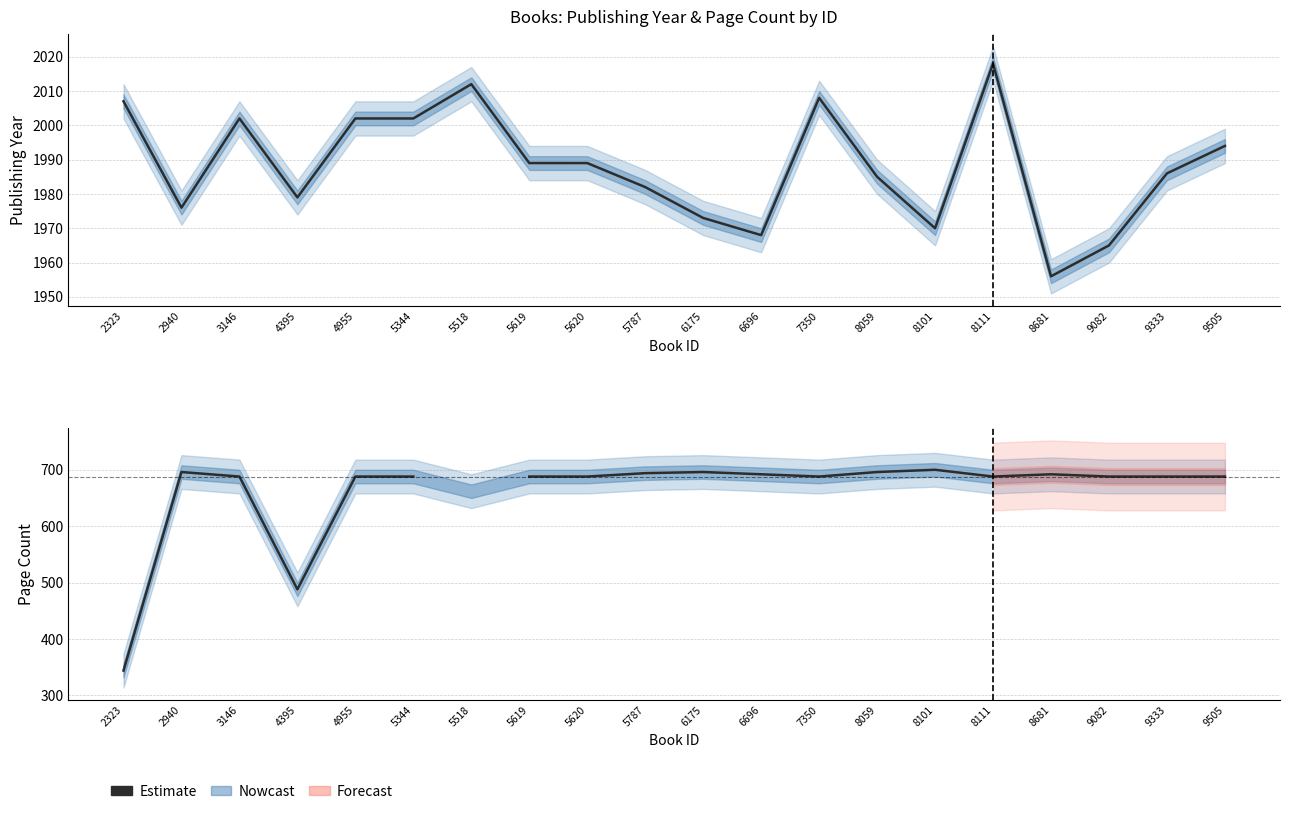

Does the chart have visible grid lines?

Yes